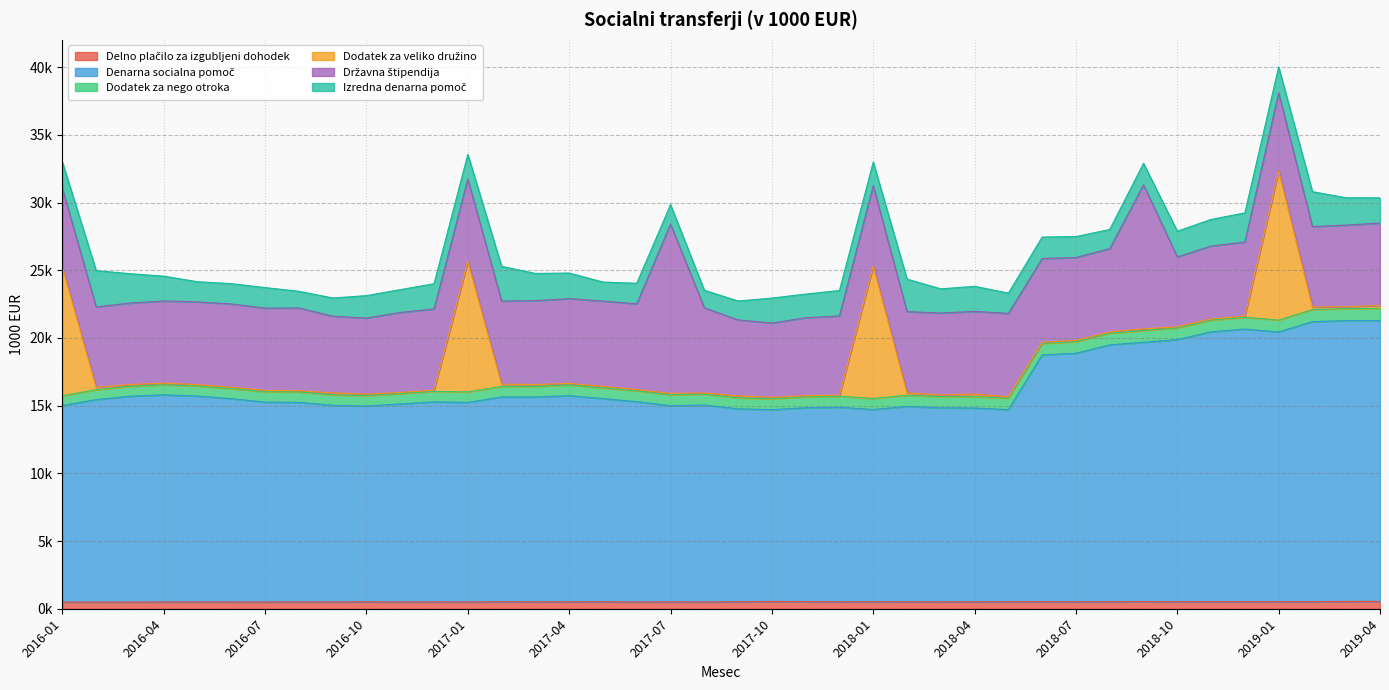

What is the highest value of the Državna štipendija series?

12506.8